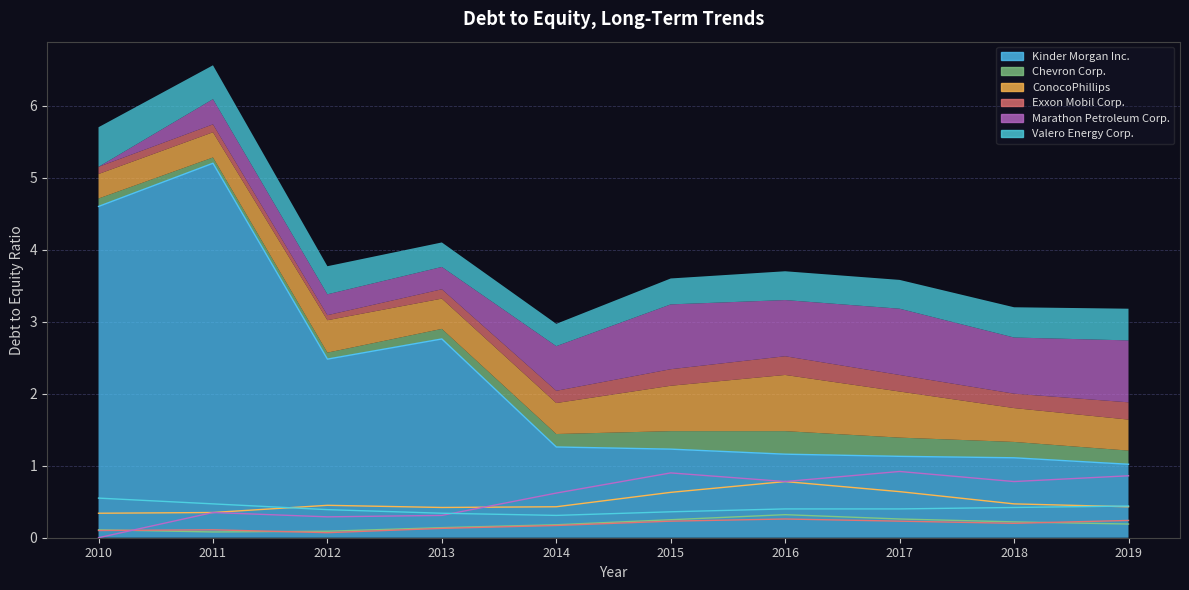

Reading right to left, what are all the values shown in this chart?

Kinder Morgan Inc.: 1.0	1.1	1.1	1.2	1.2	1.3	2.8	2.5	5.2	4.6
Chevron Corp.: 0.2	0.2	0.3	0.3	0.2	0.2	0.1	0.1	0.1	0.1
ConocoPhillips: 0.4	0.5	0.6	0.8	0.6	0.4	0.4	0.5	0.3	0.3
Exxon Mobil Corp.: 0.2	0.2	0.2	0.3	0.2	0.2	0.1	0.1	0.1	0.1
Marathon Petroleum Corp.: 0.9	0.8	0.9	0.8	0.9	0.6	0.3	0.3	0.3	0.0
Valero Energy Corp.: 0.4	0.4	0.4	0.4	0.4	0.3	0.3	0.4	0.5	0.6